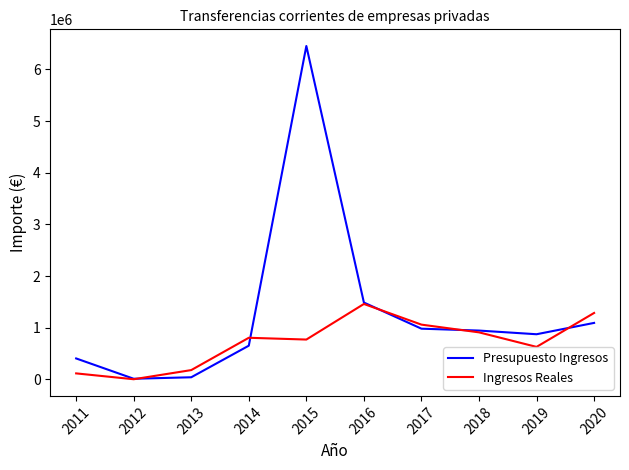

List the series in order of their peak value, highest first.

Presupuesto Ingresos, Ingresos Reales